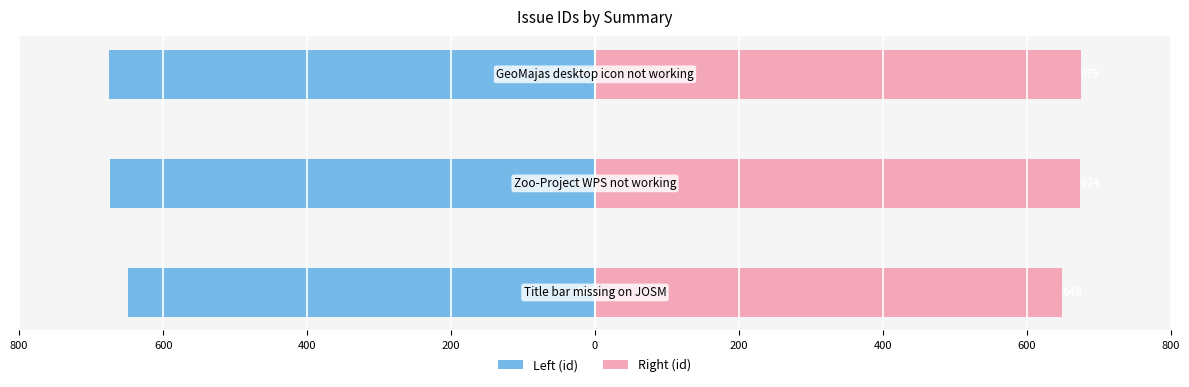

Reading right to left, extract all data points from this chart.

id (left): 400=-675	600=-674	800=-649
id (right): 400=675	600=674	800=649